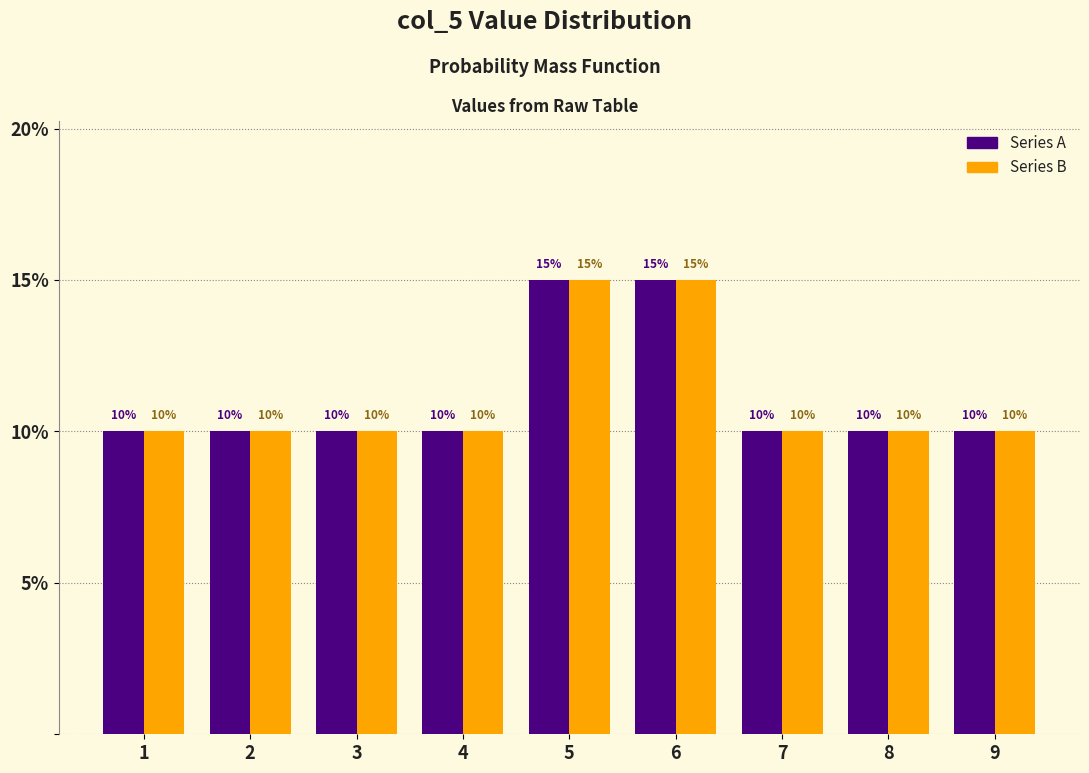

What is the total value across all series at 3?

20